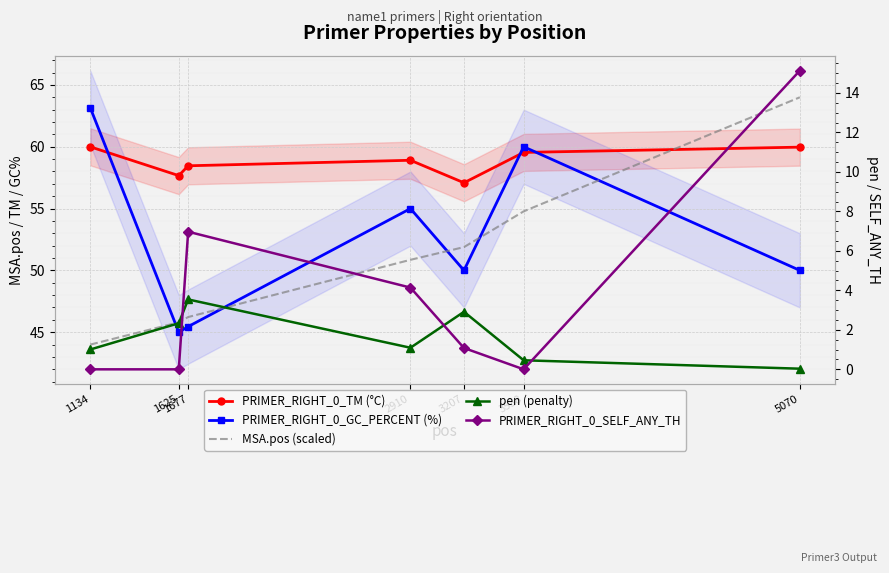

True or false: PRIMER_RIGHT_0_SELF_ANY_TH has more than 1 interior local peaks.

False